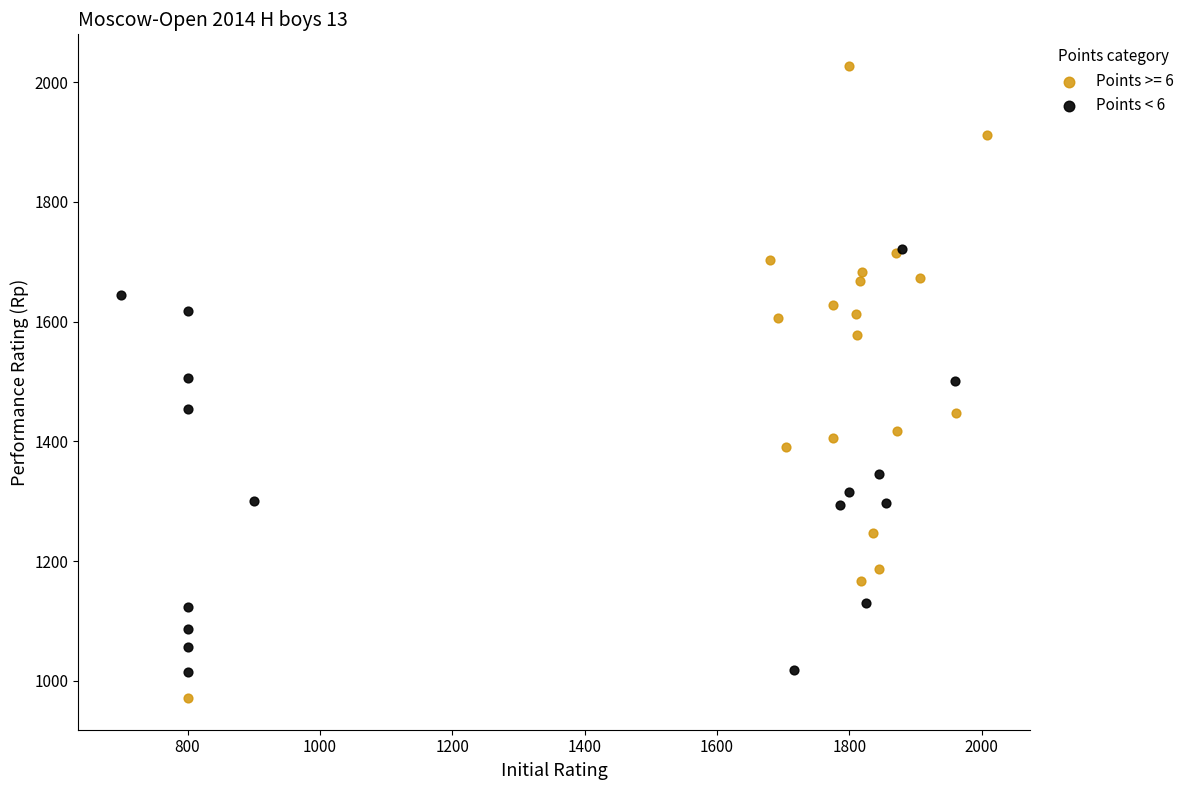

Which series has the widest spread of Y values?

Points >= 6